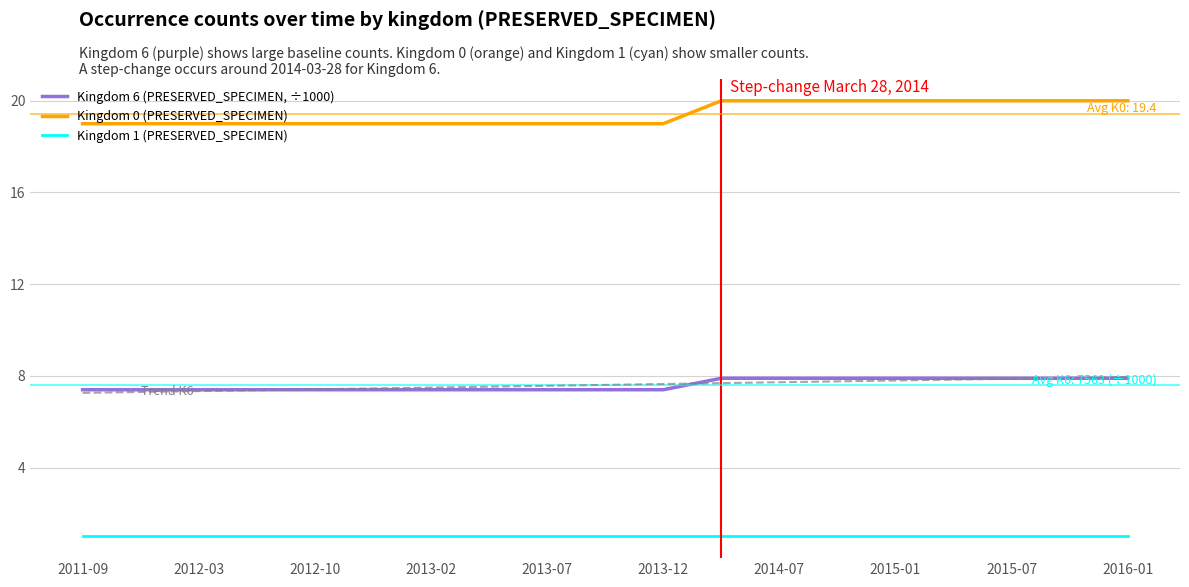

True or false: Kingdom 0 (PRESERVED_SPECIMEN) and Kingdom 6 (PRESERVED_SPECIMEN, ÷1000) cross at least once.

False